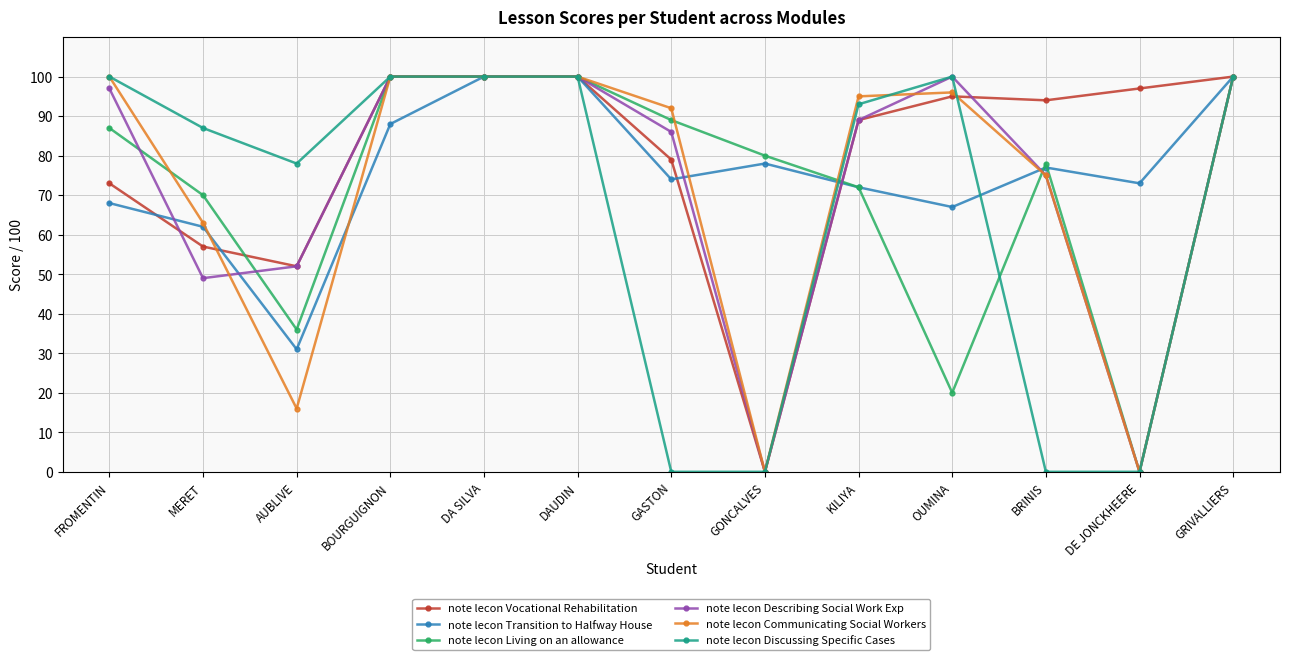

What is the label of the 5th point from the left?

DA SILVA